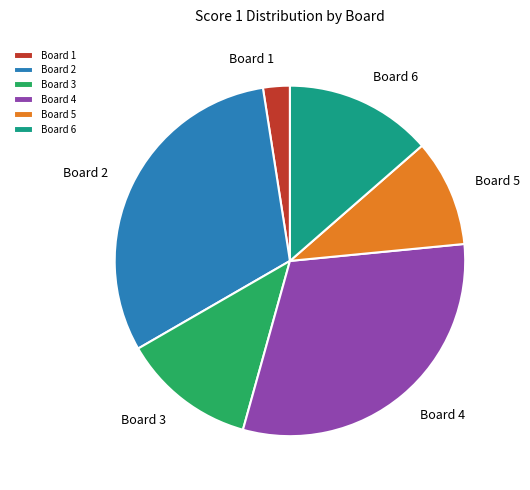

Do Board 5 and Board 2 together represent more than half of the pie?

No